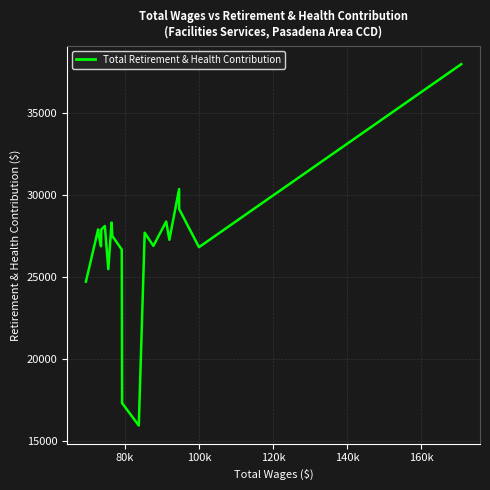

What is the maximum value shown in the chart?

38000